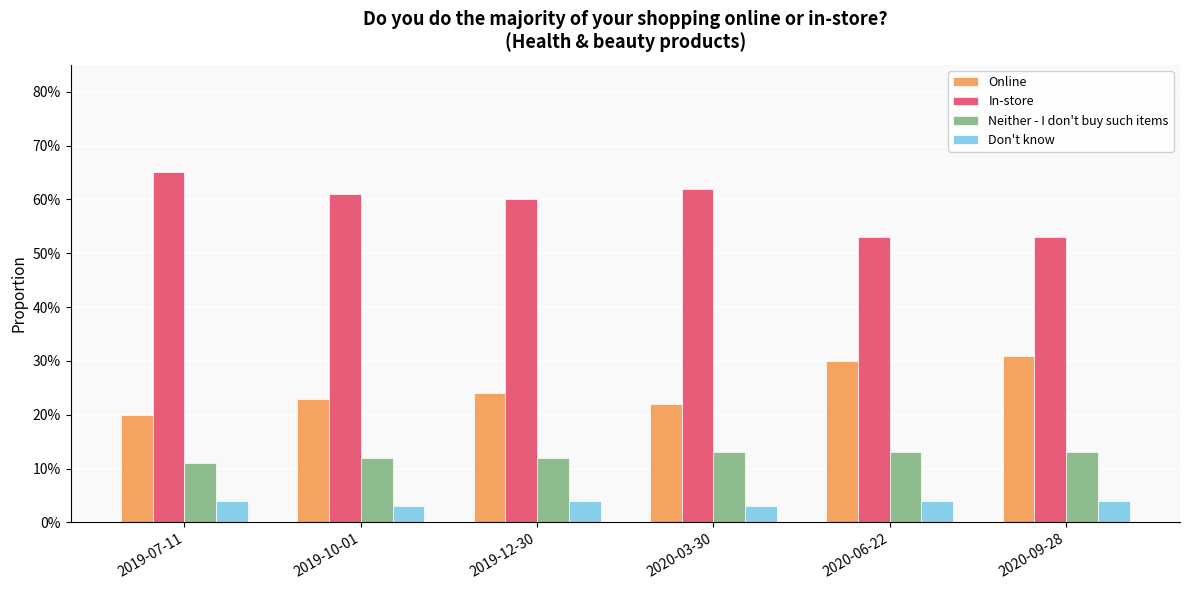

The Neither - I don't buy such items series shows 0.1 at 2019-07-11. True or false?

True